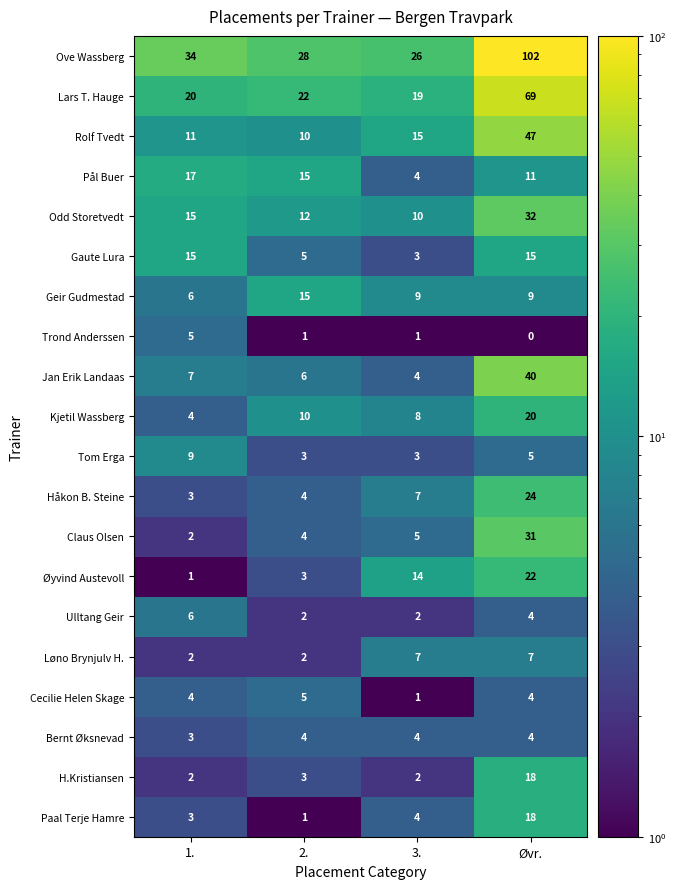

Rank the categories by Paal Terje Hamre value from lowest to highest.

2., 1., 3., Øvr.